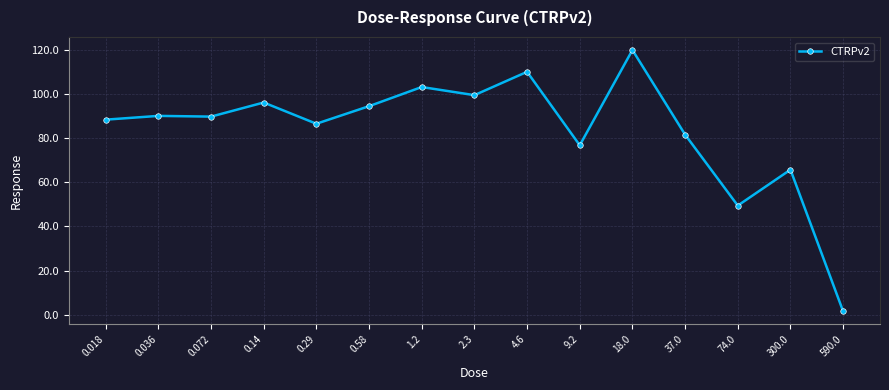

What is the label of the 3rd point from the left?

0.072